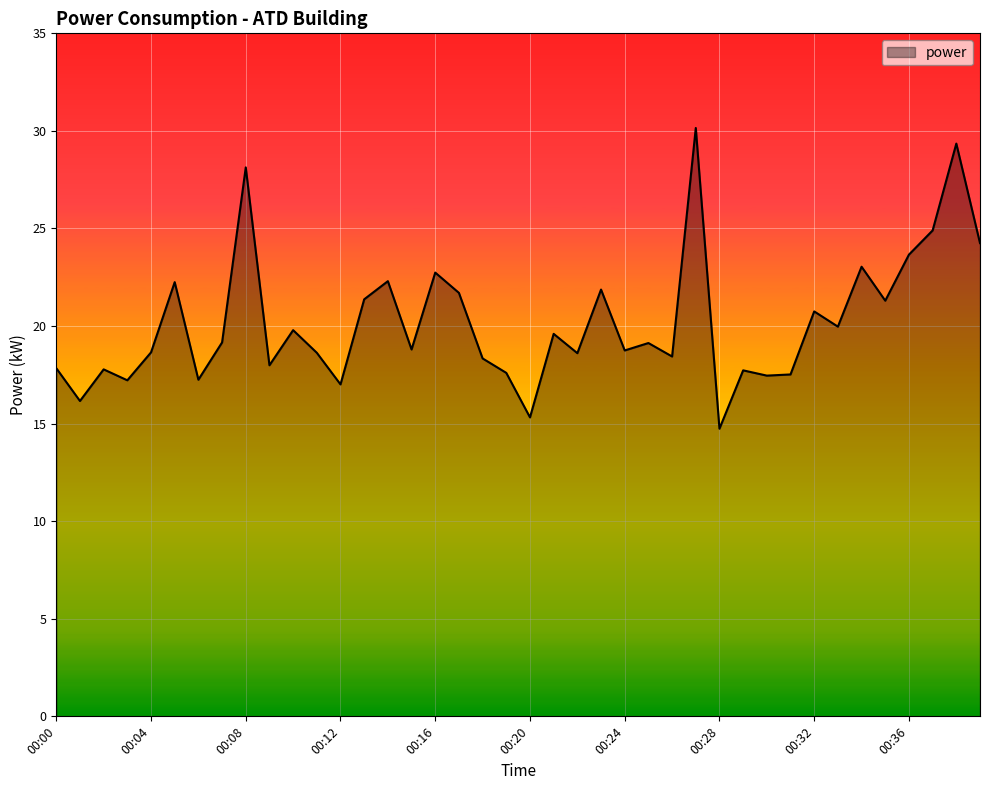

What is the minimum value shown in the chart?

14.7